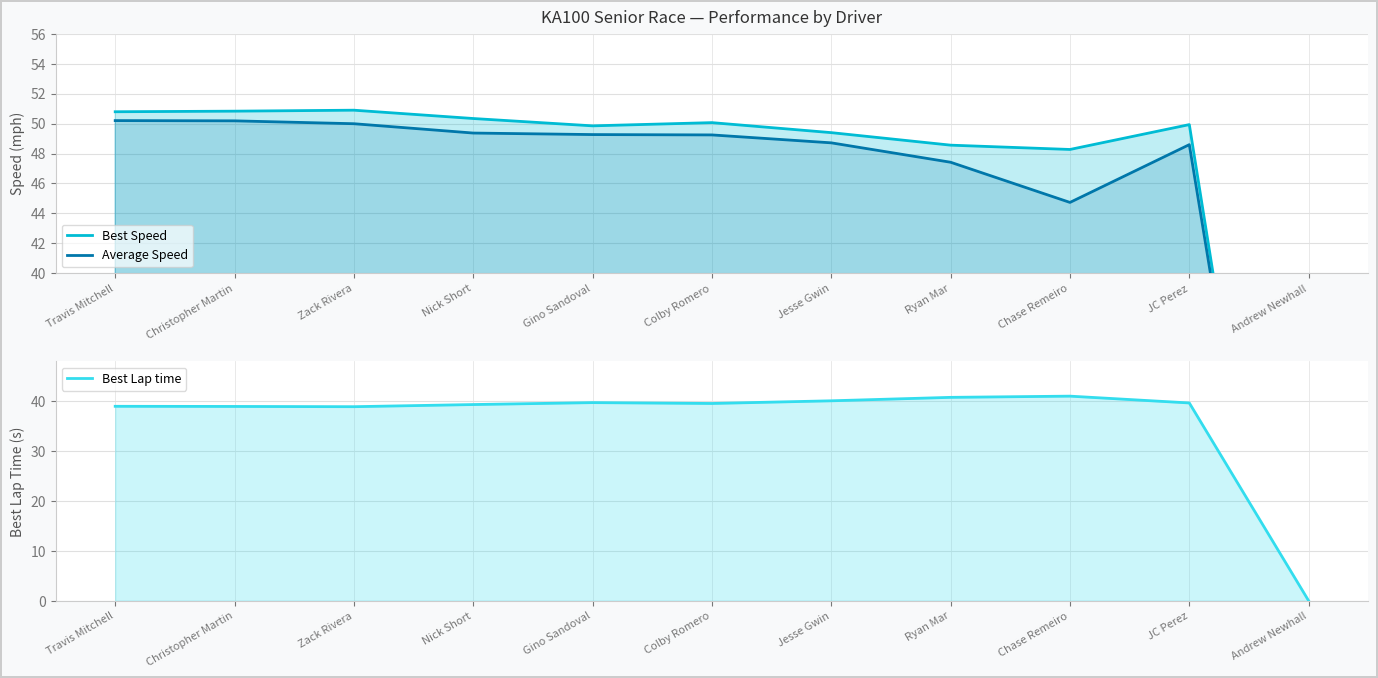

Is it true that Average Speed equals 0.0 at Andrew Newhall?

True